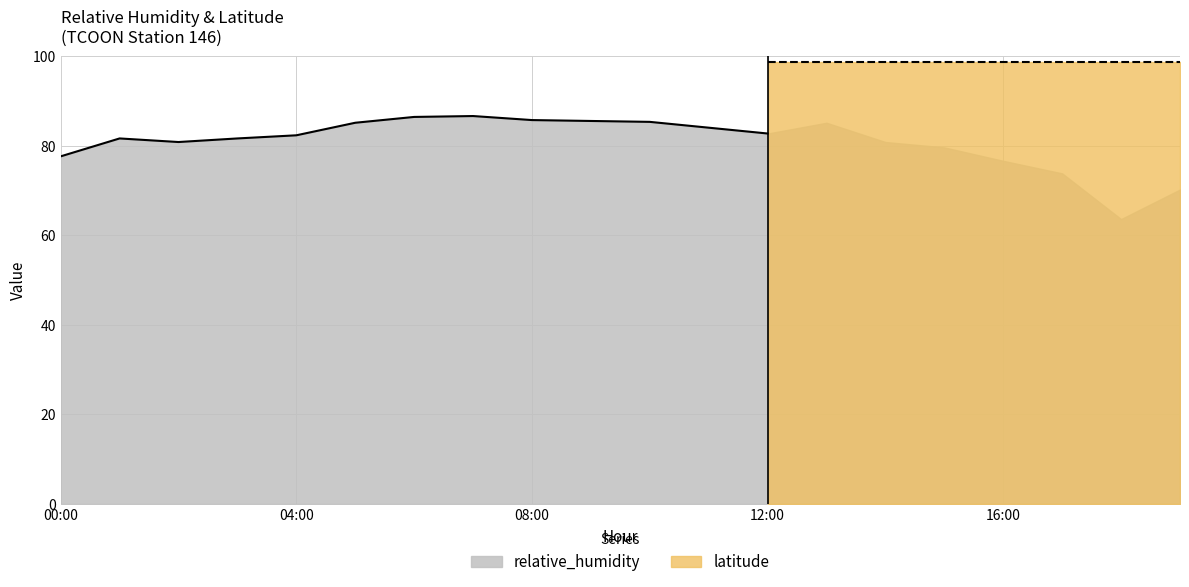

What is the sum of the relative_humidity values at 2014-06-01T12:00:00Z and 2014-06-01T01:00:00Z?

164.3